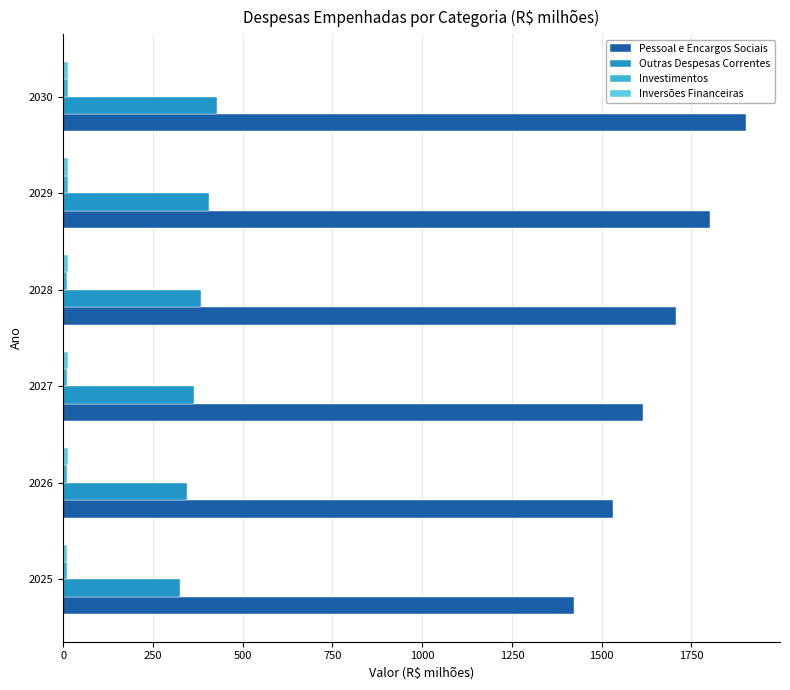

The value of Pessoal e Encargos Sociais at 2029 is 1801.2. True or false?

True